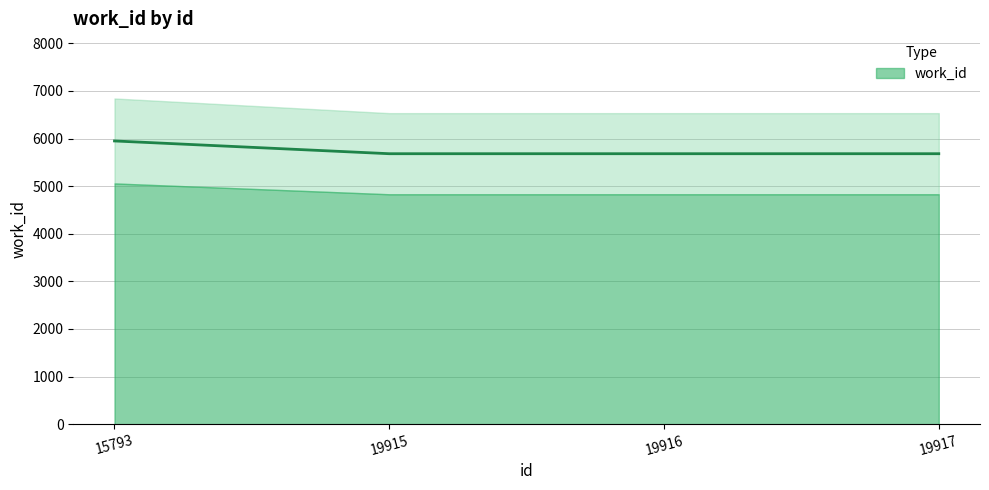

What value does the data have at 19916?

5681